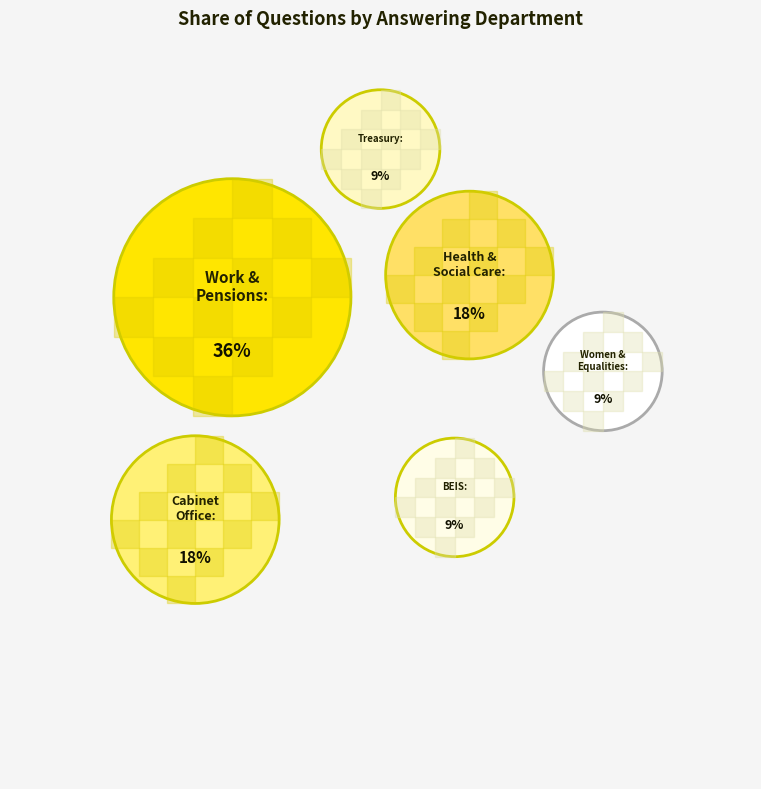

Which category has the smallest portion of the pie?

Business, Energy and Industrial Strategy